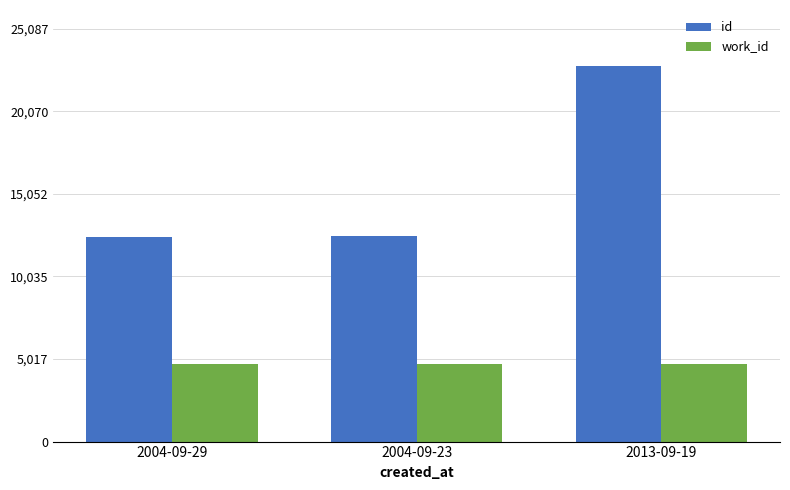

At which label does id reach its peak?

2013-09-19